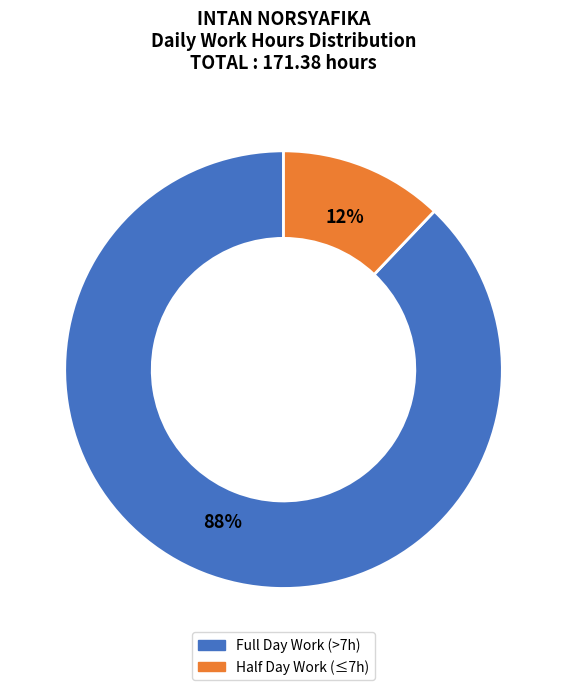

Which category has the smallest portion of the pie?

Half Day Work (≤7h)